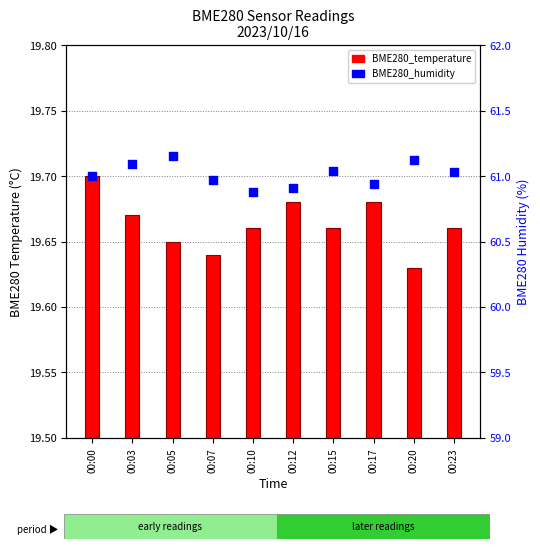

What are all the series names shown in the legend?

BME280_temperature, BME280_humidity